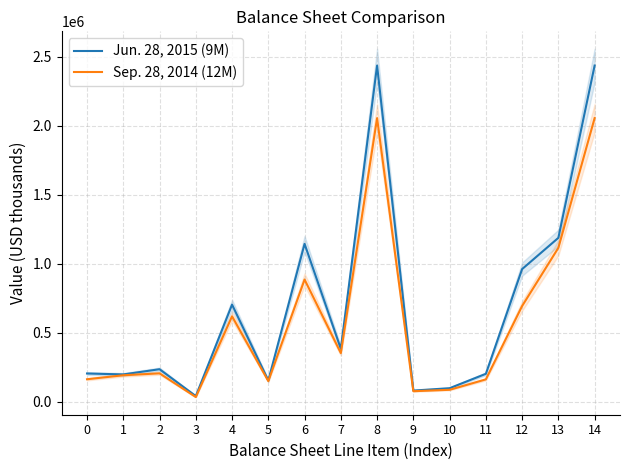

Does the chart have visible grid lines?

Yes